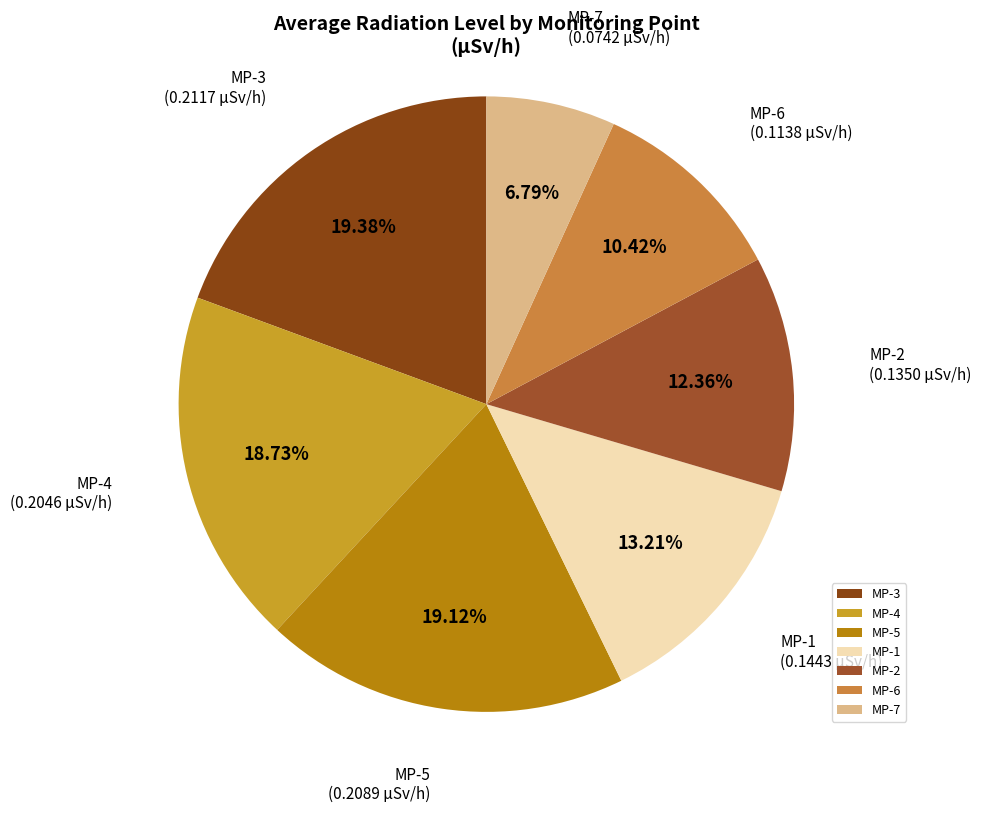

To the nearest percent, what is the average slice percentage?

14%